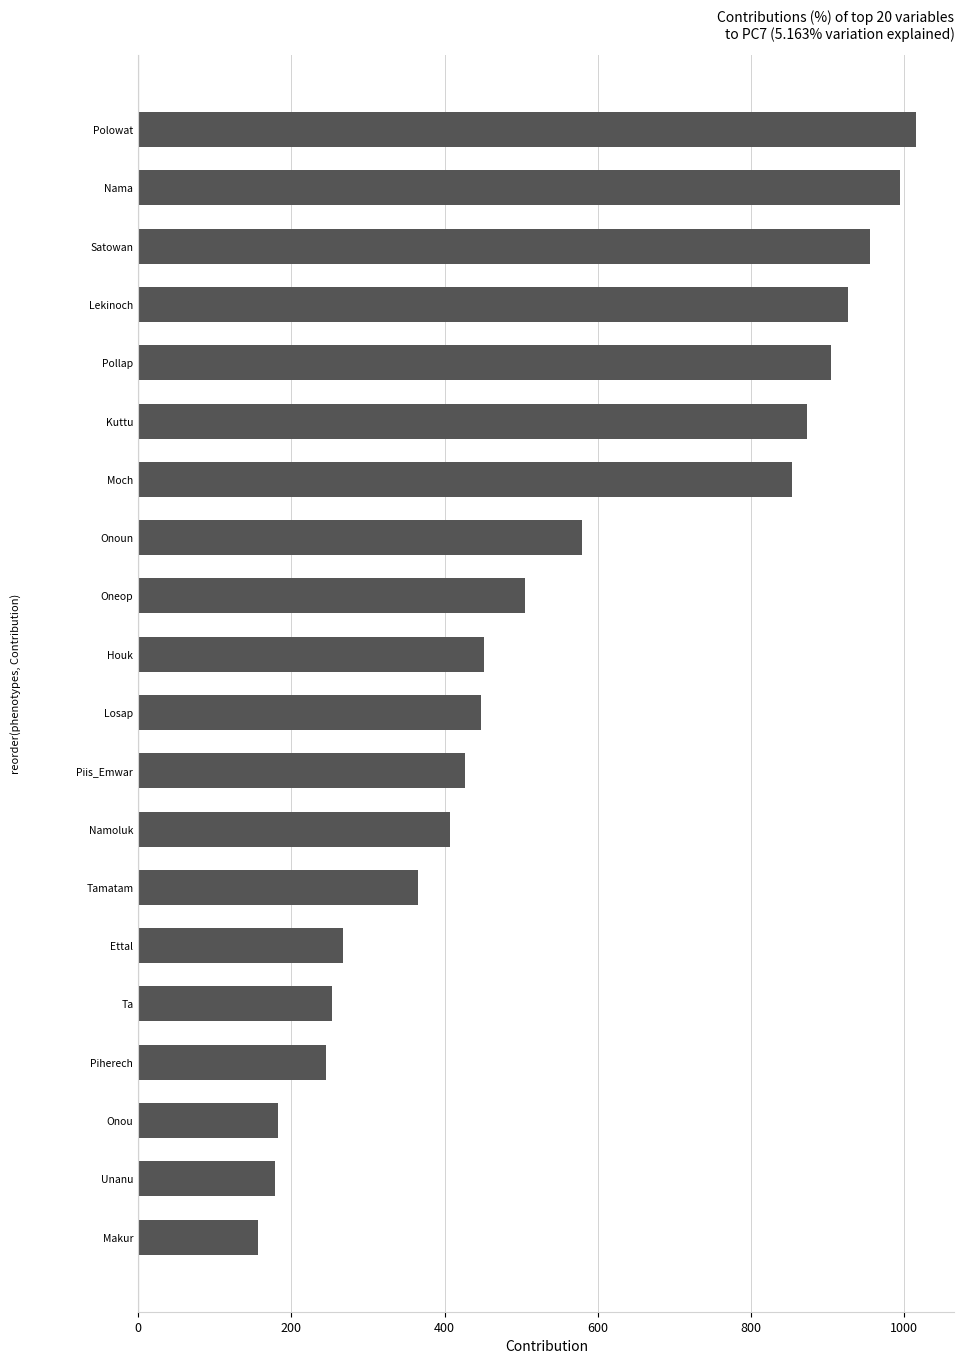

The value at Piherech is 62. True or false?

False